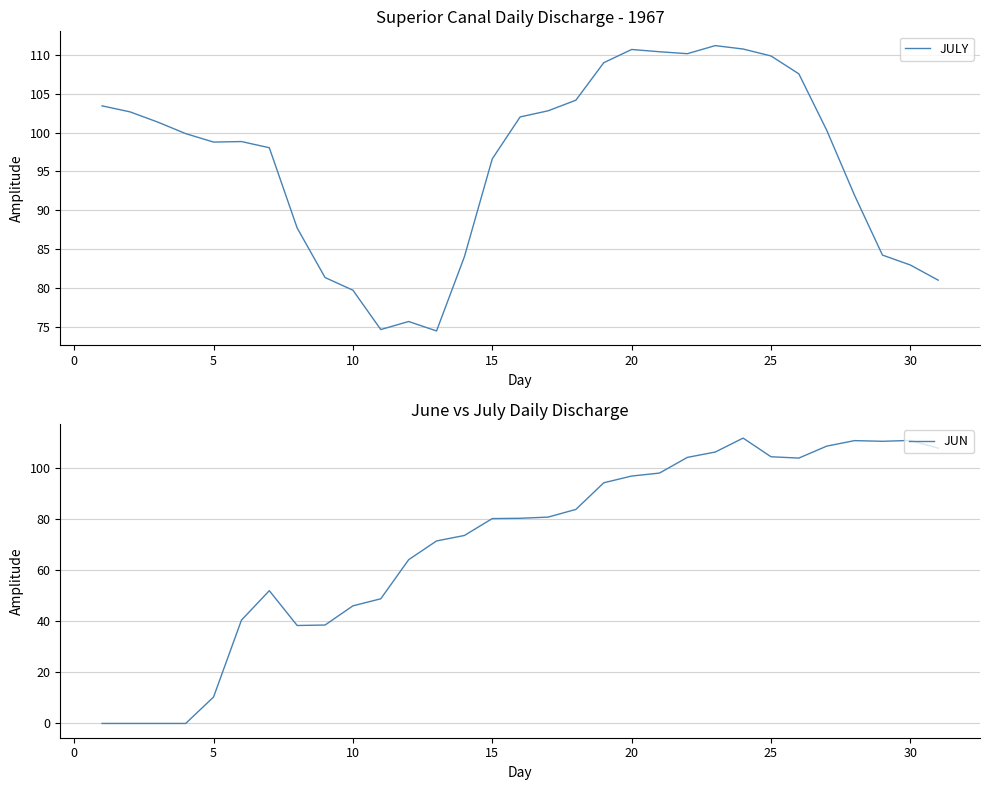

What is the maximum value for JUN?

111.5